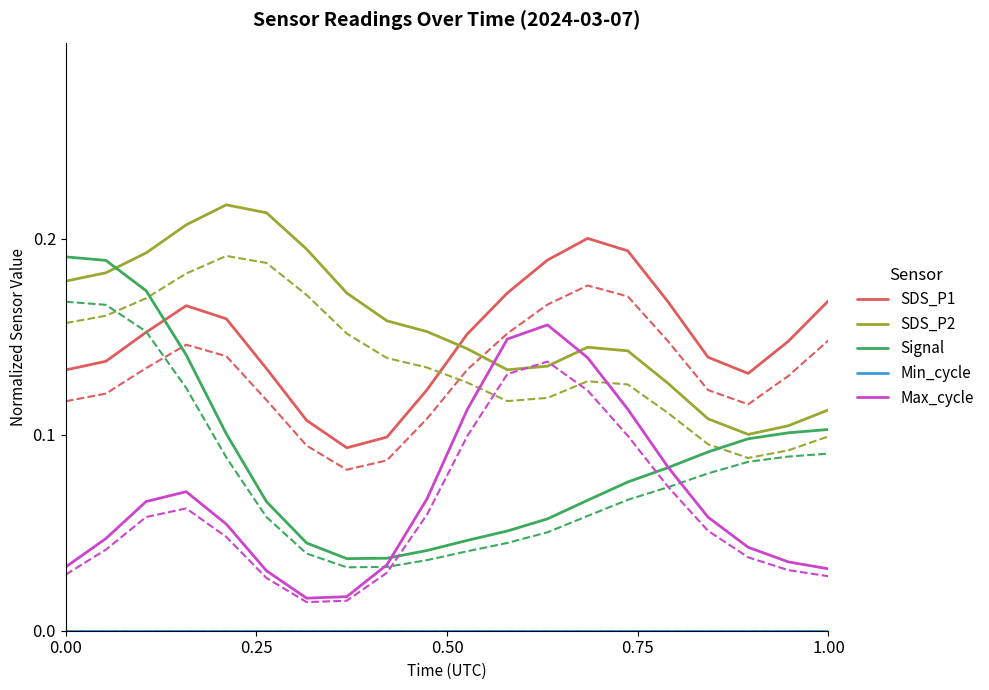

Reading left to right, list all the values displayed in this chart.

SDS_P1: 0.1	0.1	0.2	0.2	0.2	0.1	0.1	0.1	0.1	0.1	0.2	0.2	0.2	0.2	0.2	0.2	0.1	0.1	0.1	0.2
SDS_P2: 0.2	0.2	0.2	0.2	0.2	0.2	0.2	0.2	0.2	0.2	0.1	0.1	0.1	0.1	0.1	0.1	0.1	0.1	0.1	0.1
Signal: 0.2	0.2	0.2	0.1	0.1	0.1	0.0	0.0	0.0	0.0	0.0	0.1	0.1	0.1	0.1	0.1	0.1	0.1	0.1	0.1
Min_cycle: 0.0	0.0	0.0	0.0	0.0	0.0	0.0	0.0	0.0	0.0	0.0	0.0	0.0	0.0	0.0	0.0	0.0	0.0	0.0	0.0
Max_cycle: 0.0	0.0	0.1	0.1	0.1	0.0	0.0	0.0	0.0	0.1	0.1	0.1	0.2	0.1	0.1	0.1	0.1	0.0	0.0	0.0